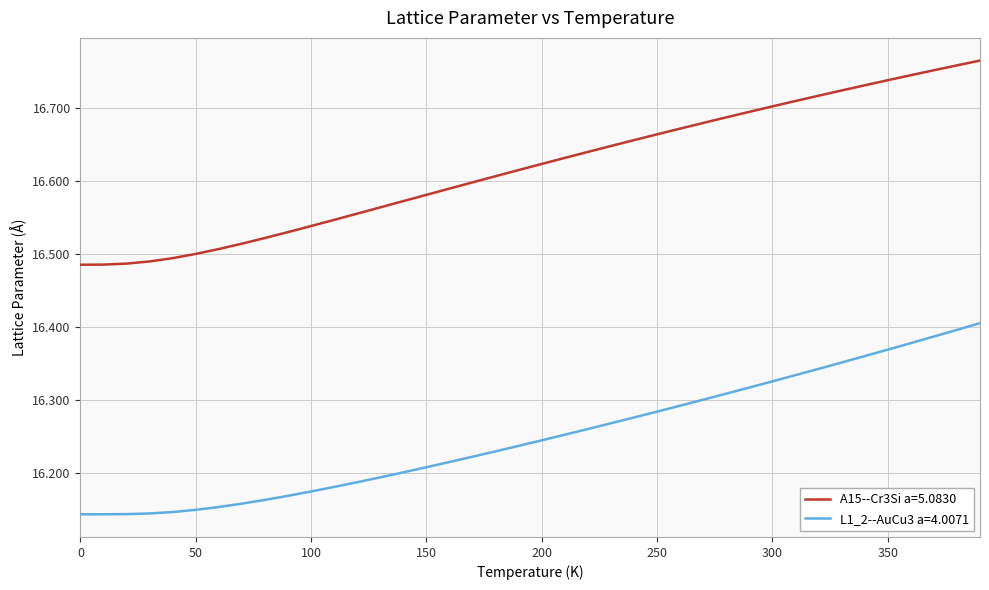

List the series in order of their peak value, lowest first.

L1_2--AuCu3 a=4.0071, A15--Cr3Si a=5.0830